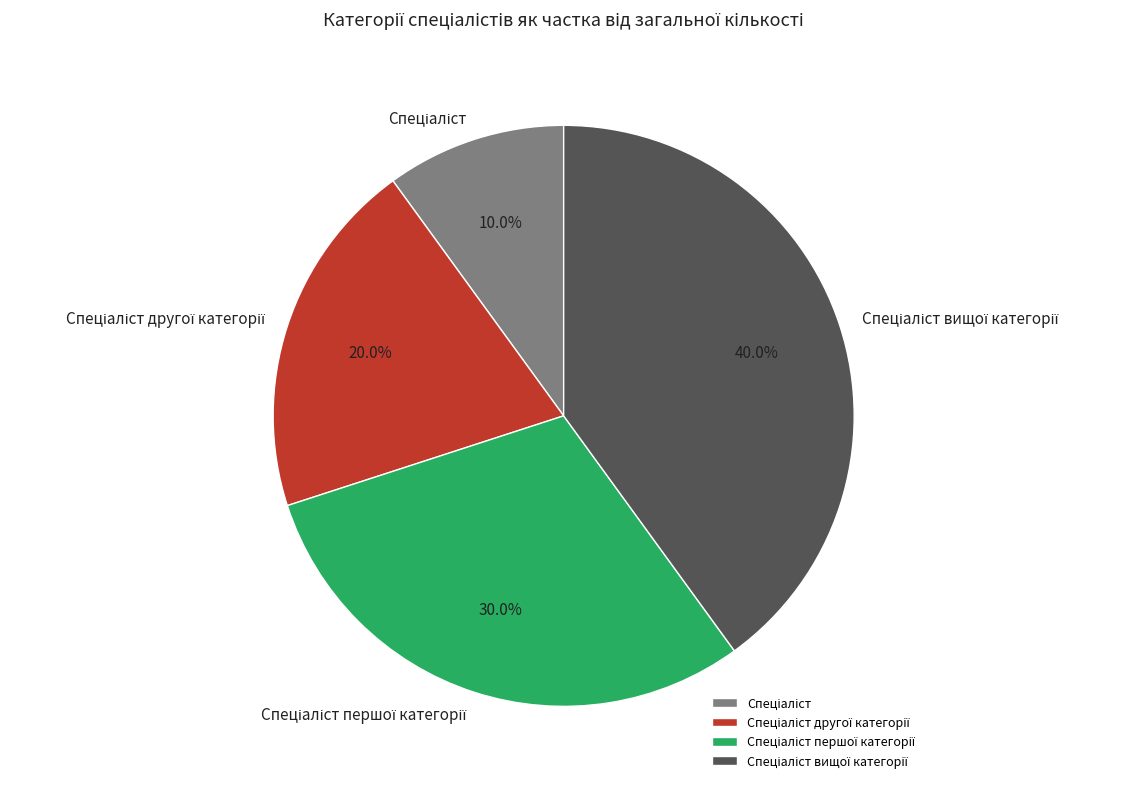

Is there a majority slice in this chart?

No